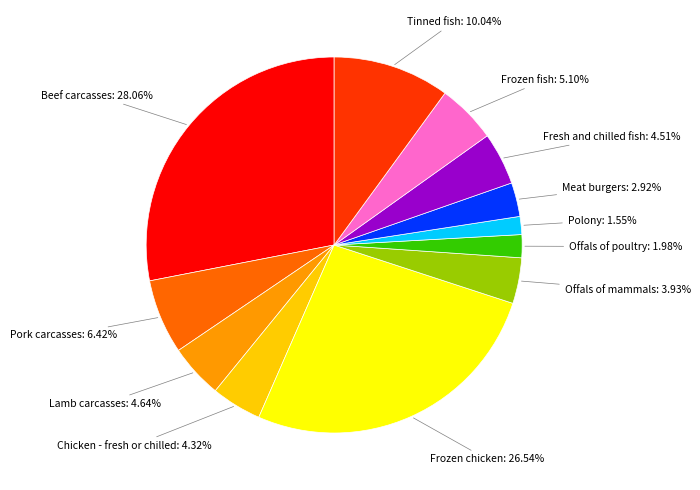

Count the number of slices in the pie.

12